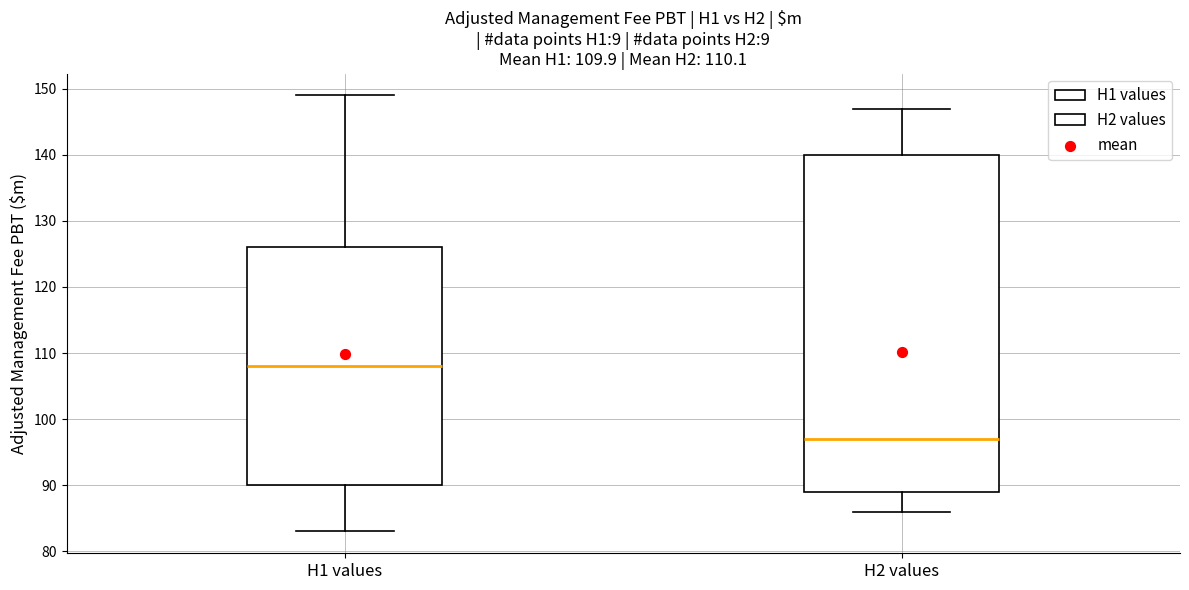

Which box is the tallest, from its lower edge to its upper edge?

H2 values